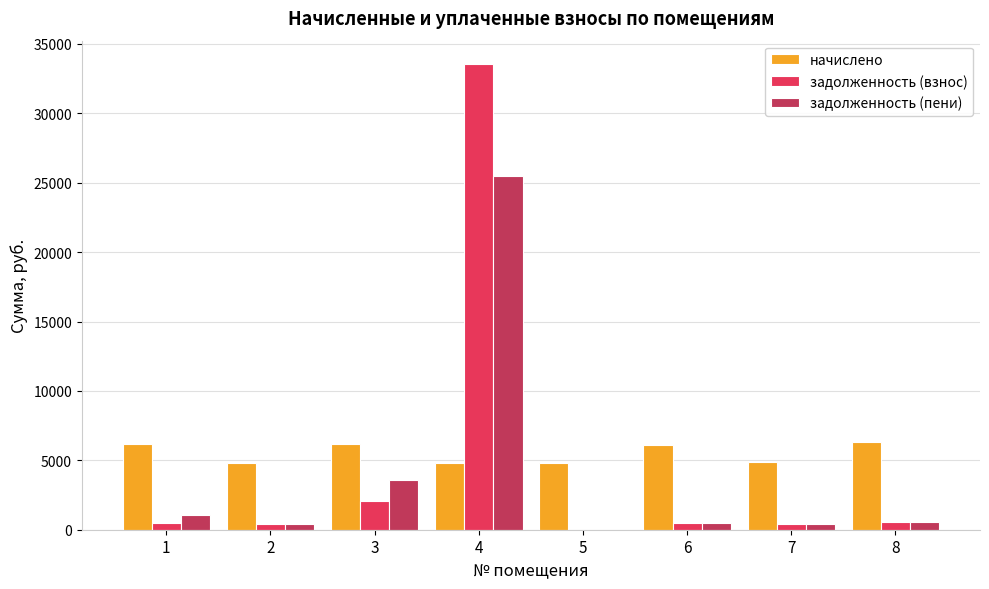

What is the sum of the задолженность (взнос) values at 2 and 5?

402.7